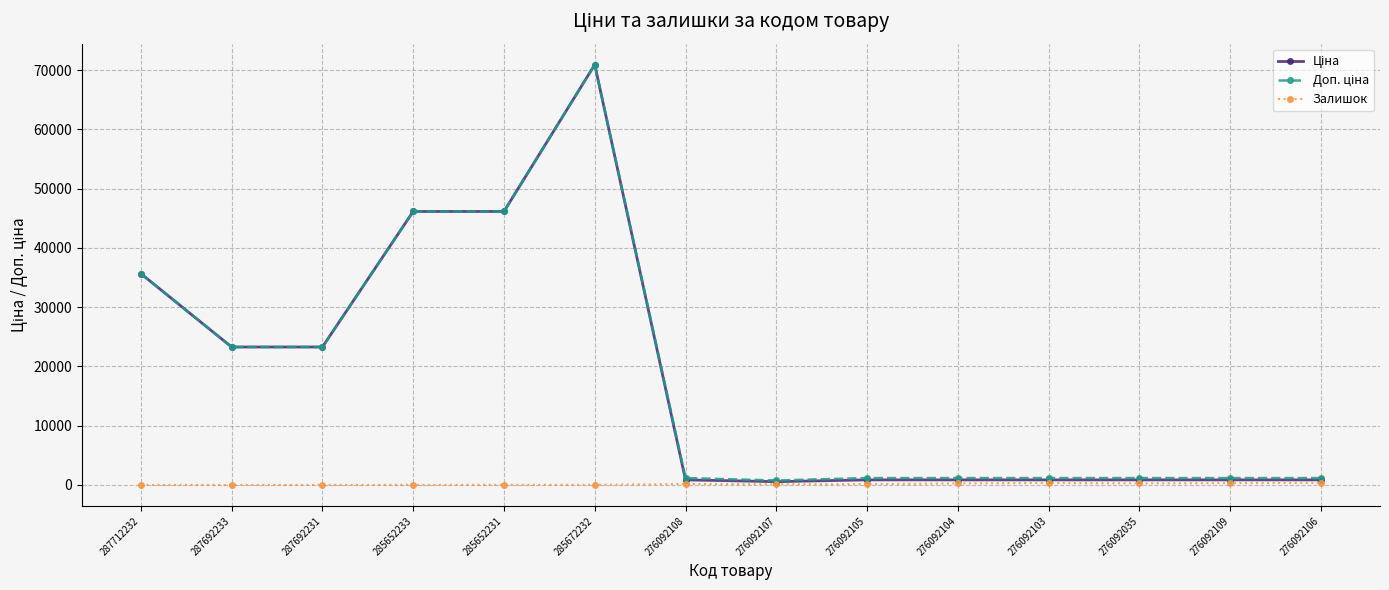

At which category is the sum across all series the highest?

285672232